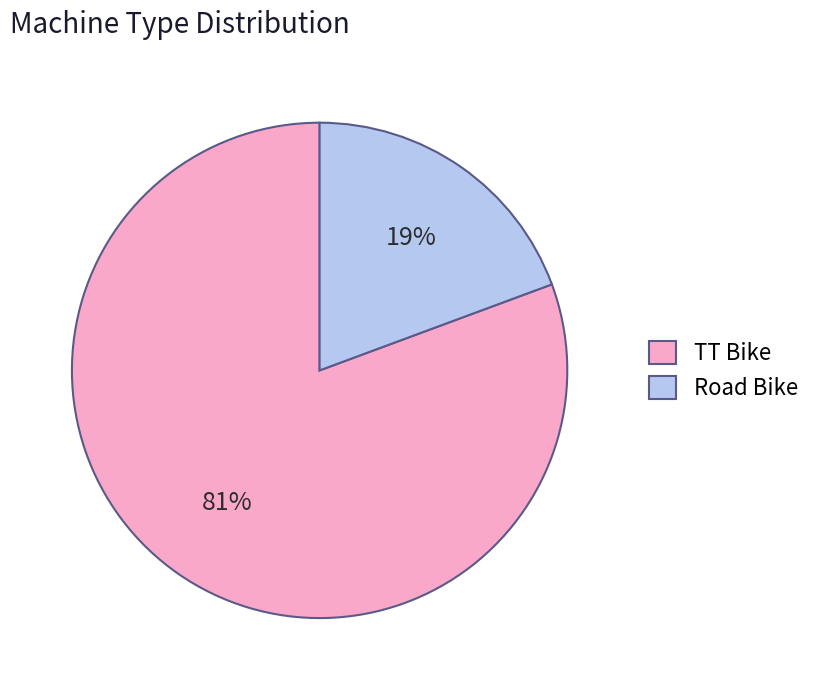

To the nearest percent, what portion does TT Bike represent?

81%